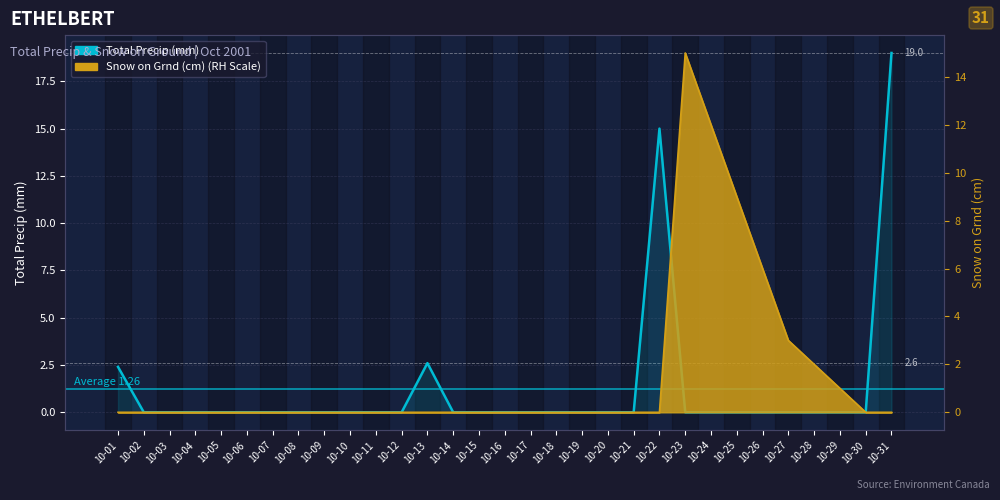

How many lines are shown in the chart?

1